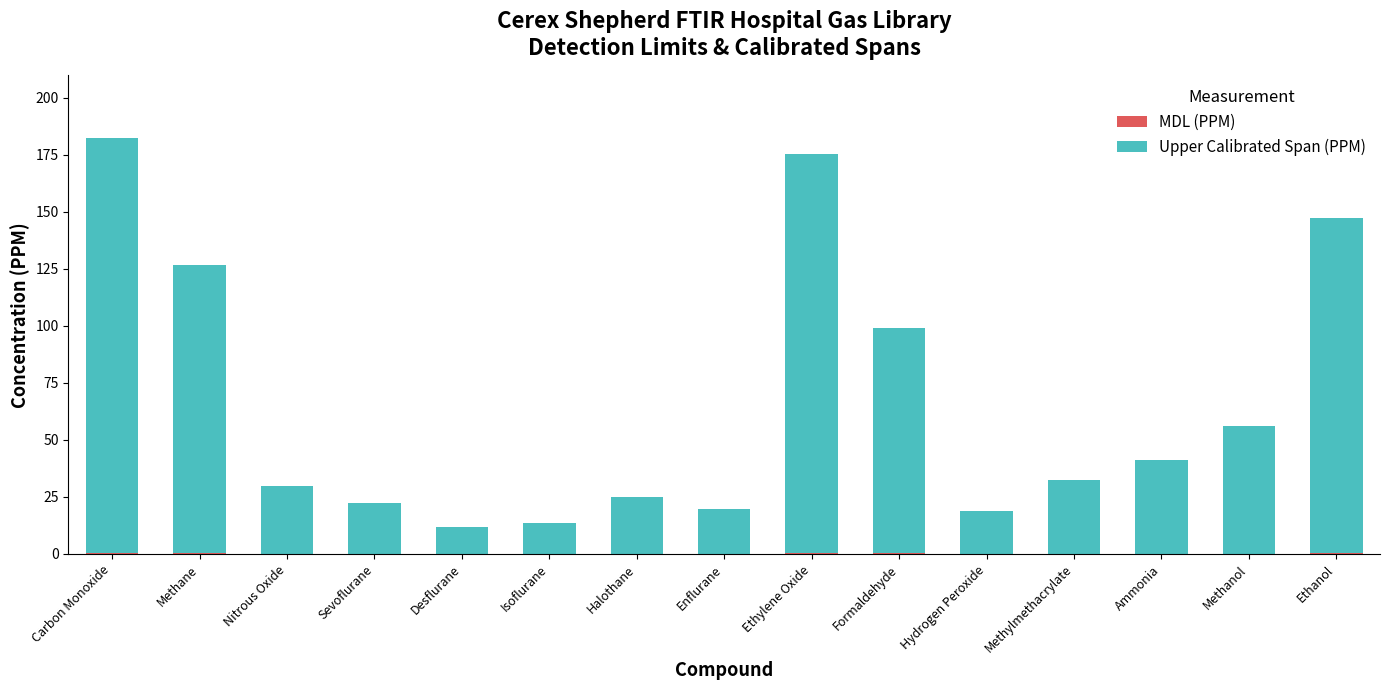

Are the bars grouped side by side (vs. stacked)?

No